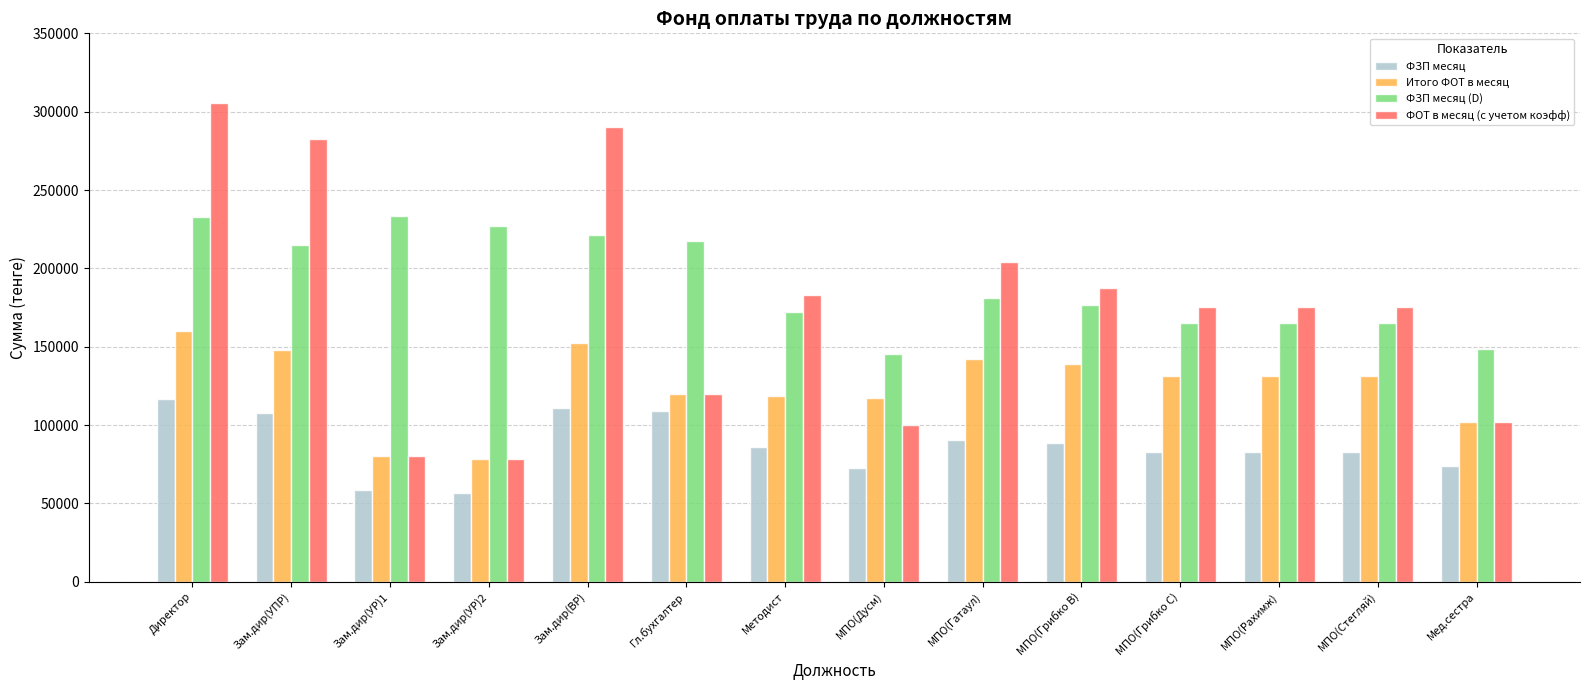

At which label does ФЗП месяц (D) first exceed 181218?

Директор